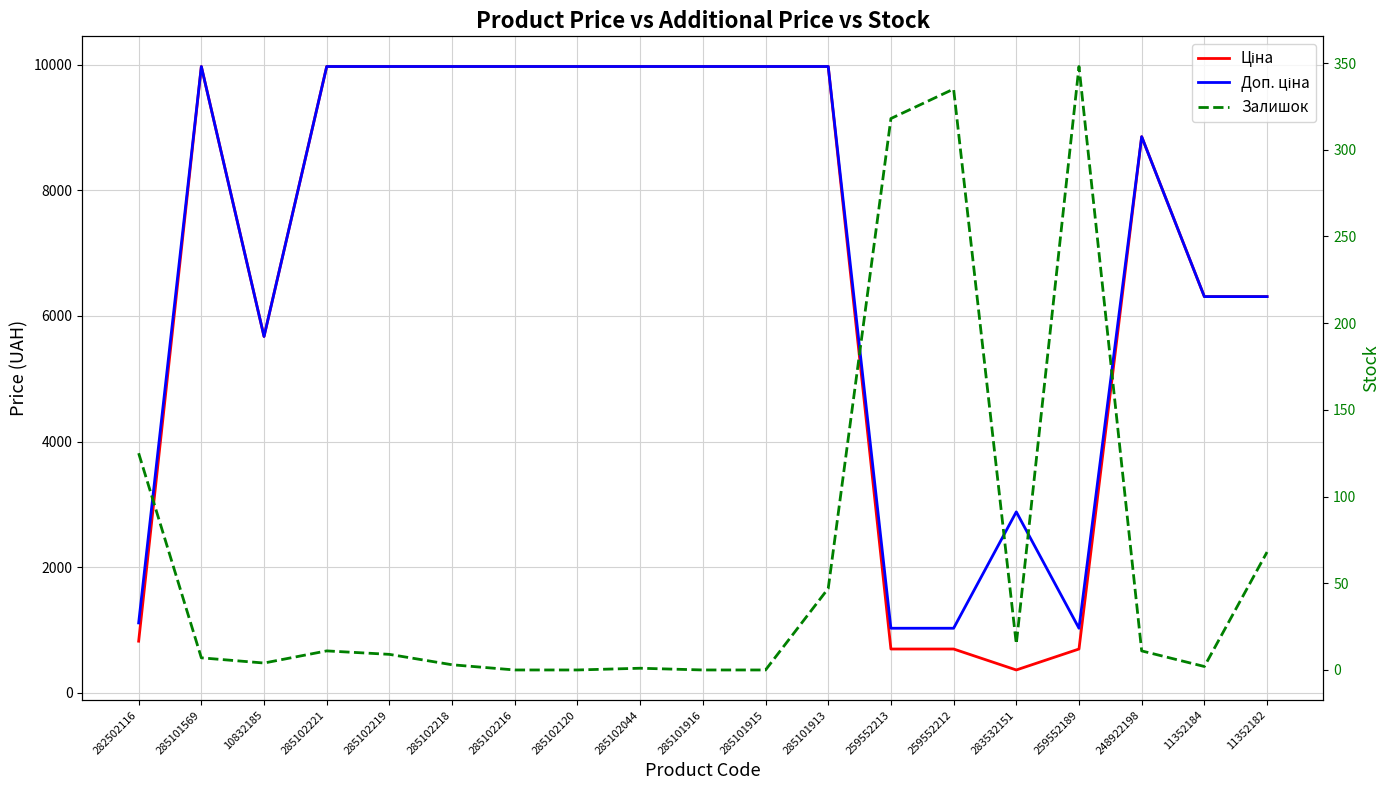

At which category does Ціна reach its first local peak?

285101569